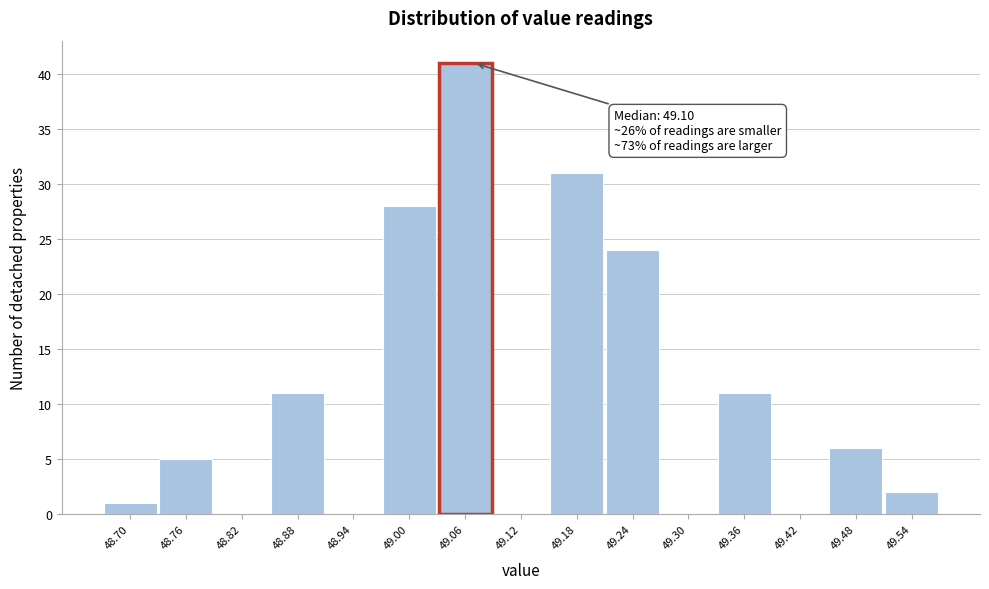

Reading left to right, extract all data points from this chart.

48.70=1	48.76=5	48.82=0	48.88=11	48.94=0	49.00=28	49.06=41	49.12=0	49.18=31	49.24=24	49.30=0	49.36=11	49.42=0	49.48=6	49.54=2